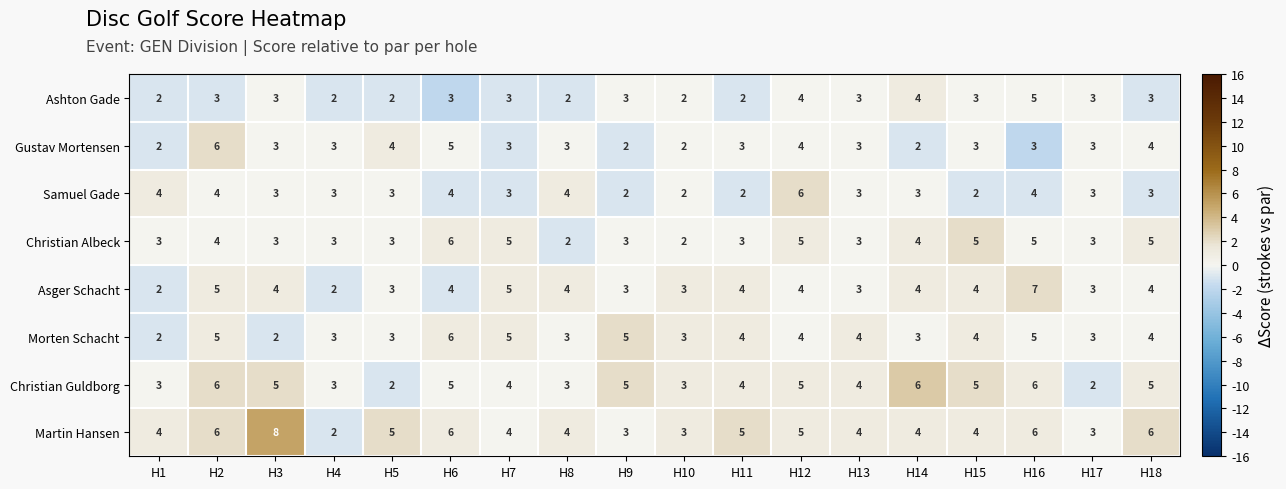

What is the approximate value of Christian Guldborg at H2?

6